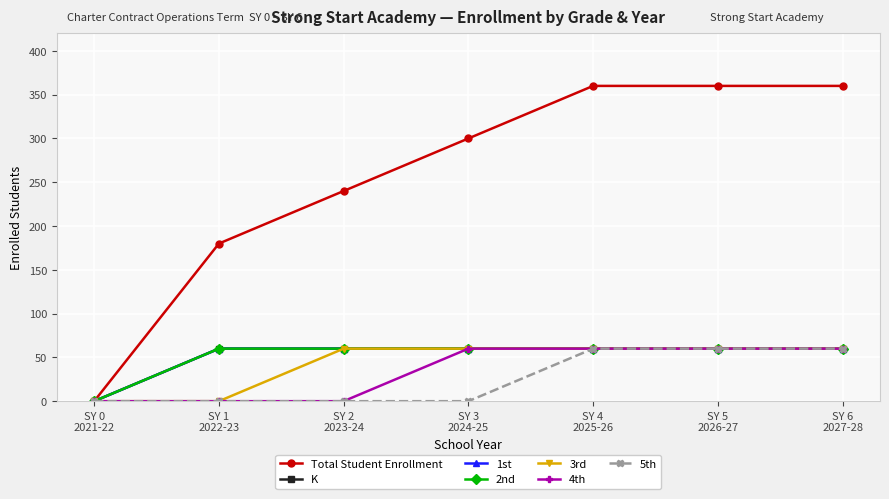

Does the chart have visible grid lines?

Yes